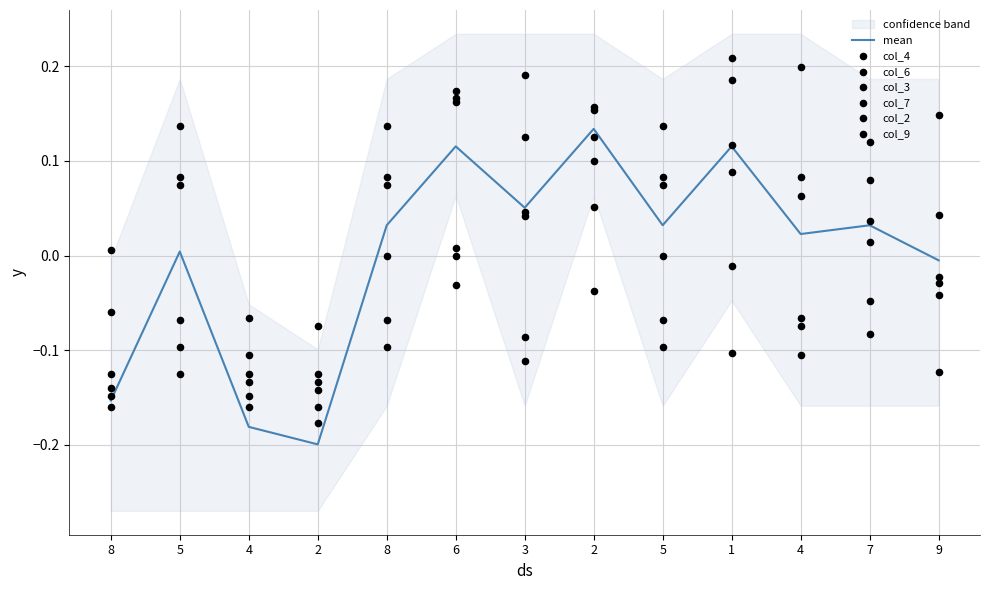

What are all the series names shown in the legend?

col_4, col_6, col_3, col_7, col_2, col_9